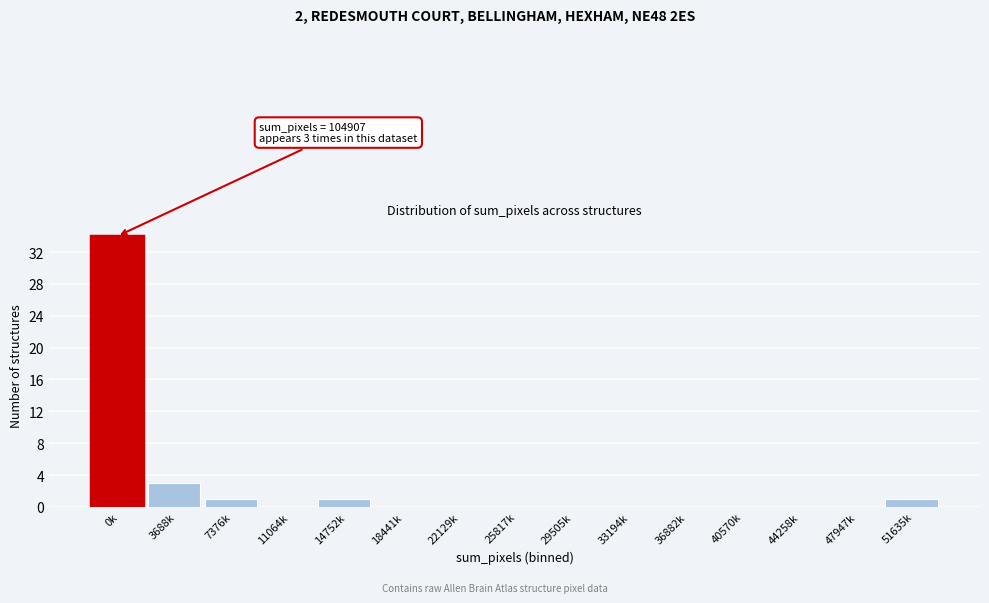

Reading left to right, what are all the values shown in this chart?

0k=34	3688k=3	7376k=1	11064k=0	14752k=1	18441k=0	22129k=0	25817k=0	29505k=0	33194k=0	36882k=0	40570k=0	44258k=0	47947k=0	51635k=1